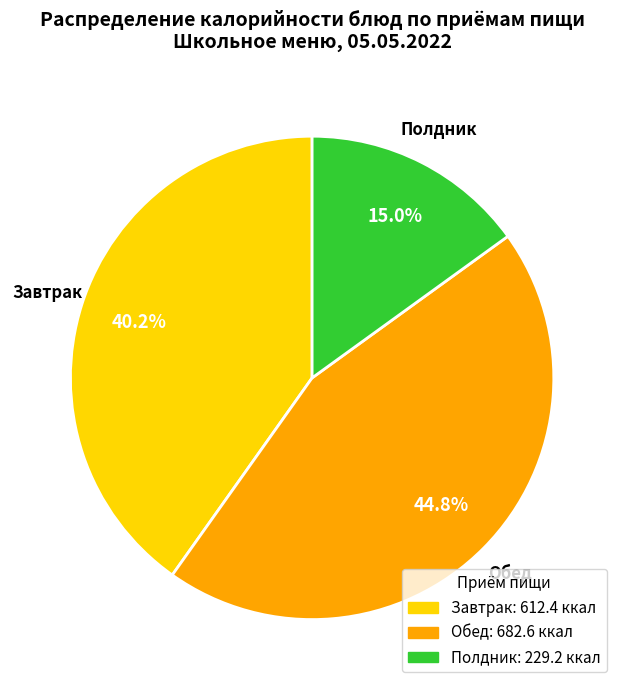

Is there a majority slice in this chart?

No